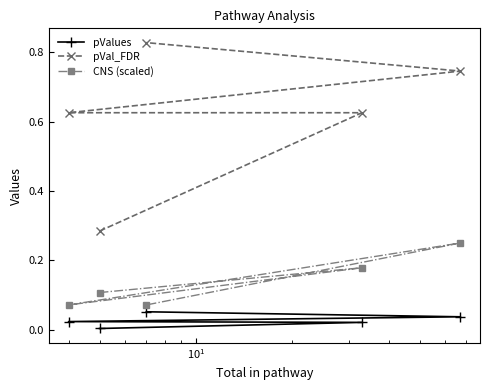

Does the chart have visible grid lines?

No